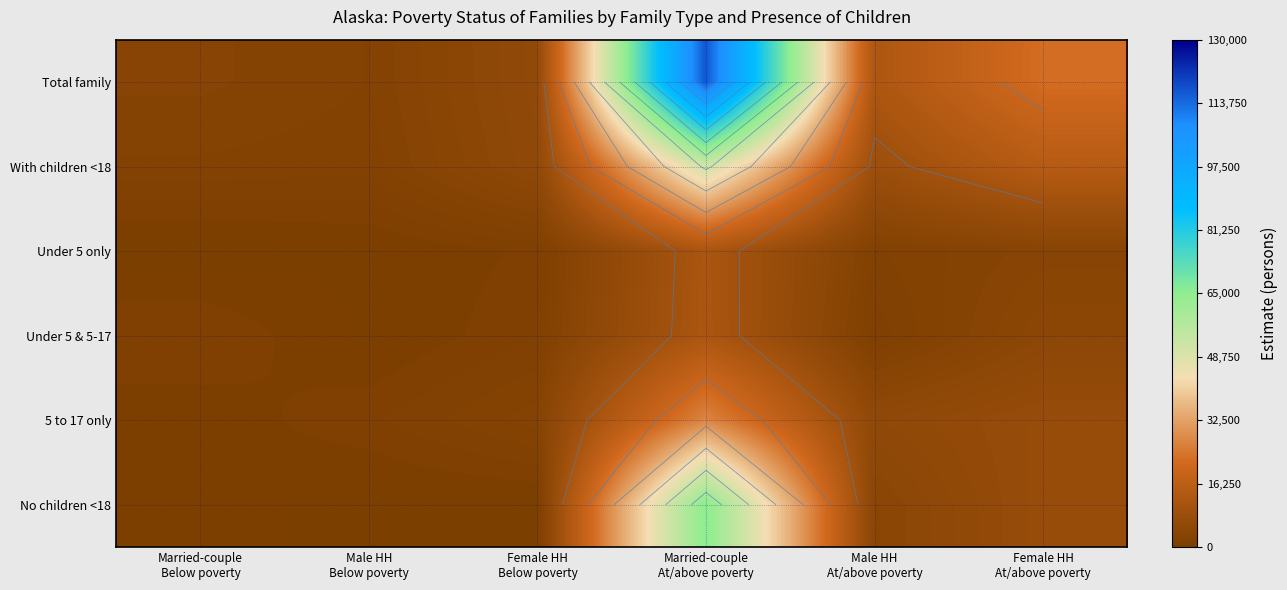

At which category is the sum across all series the highest?

Married-couple
At/above poverty